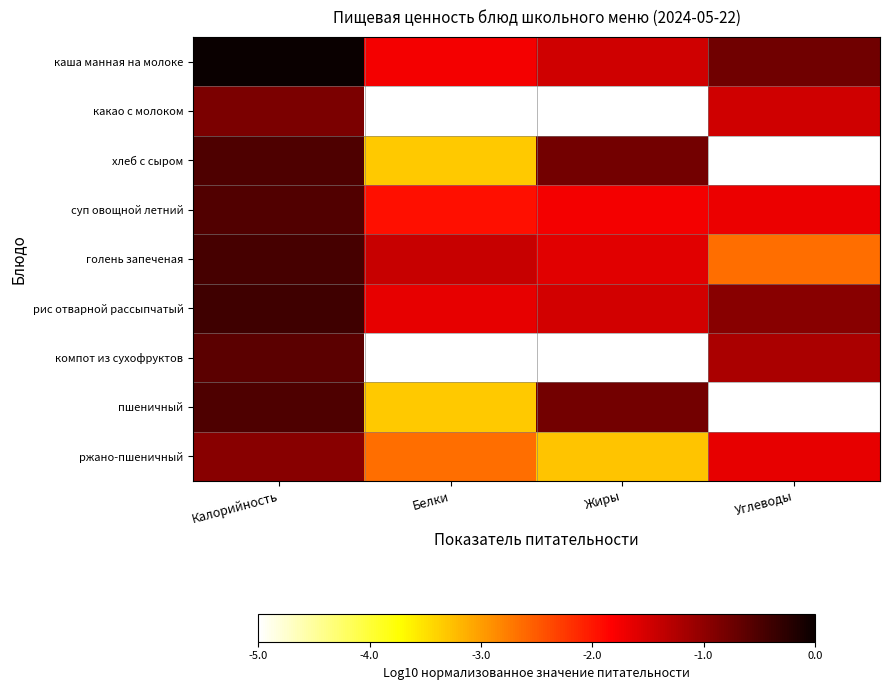

At Калорийность, list the series in order from smallest to largest.

ржано-пшеничный, какао с молоком, компот из сухофруктов, суп овощной летний, хлеб с сыром, пшеничный, голень запеченая, рис отварной рассыпчатый, каша манная на молоке